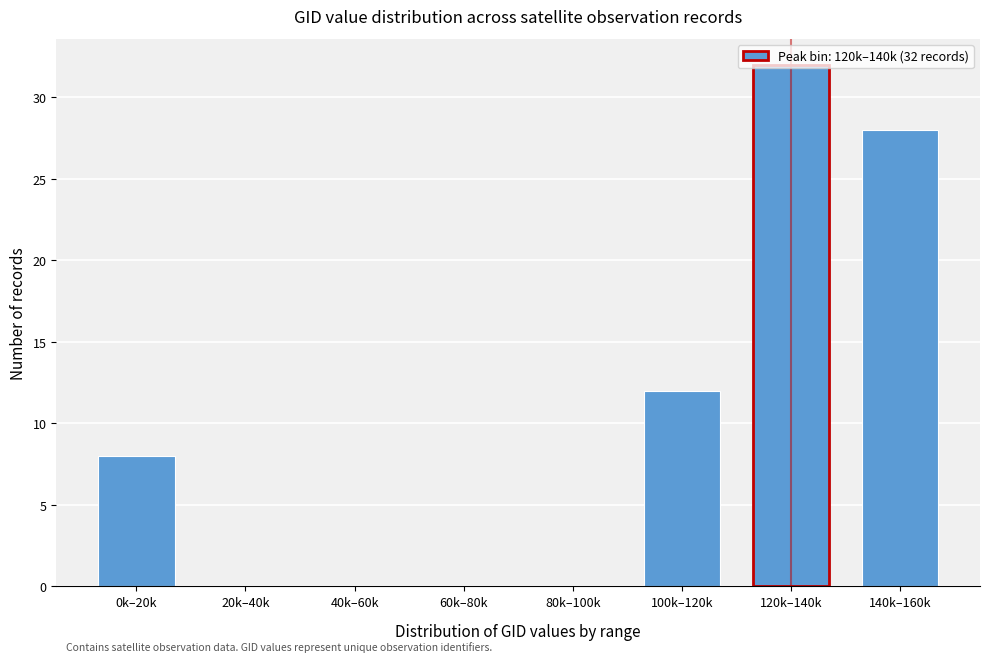

At which label is the value closest to 16?

100k–120k